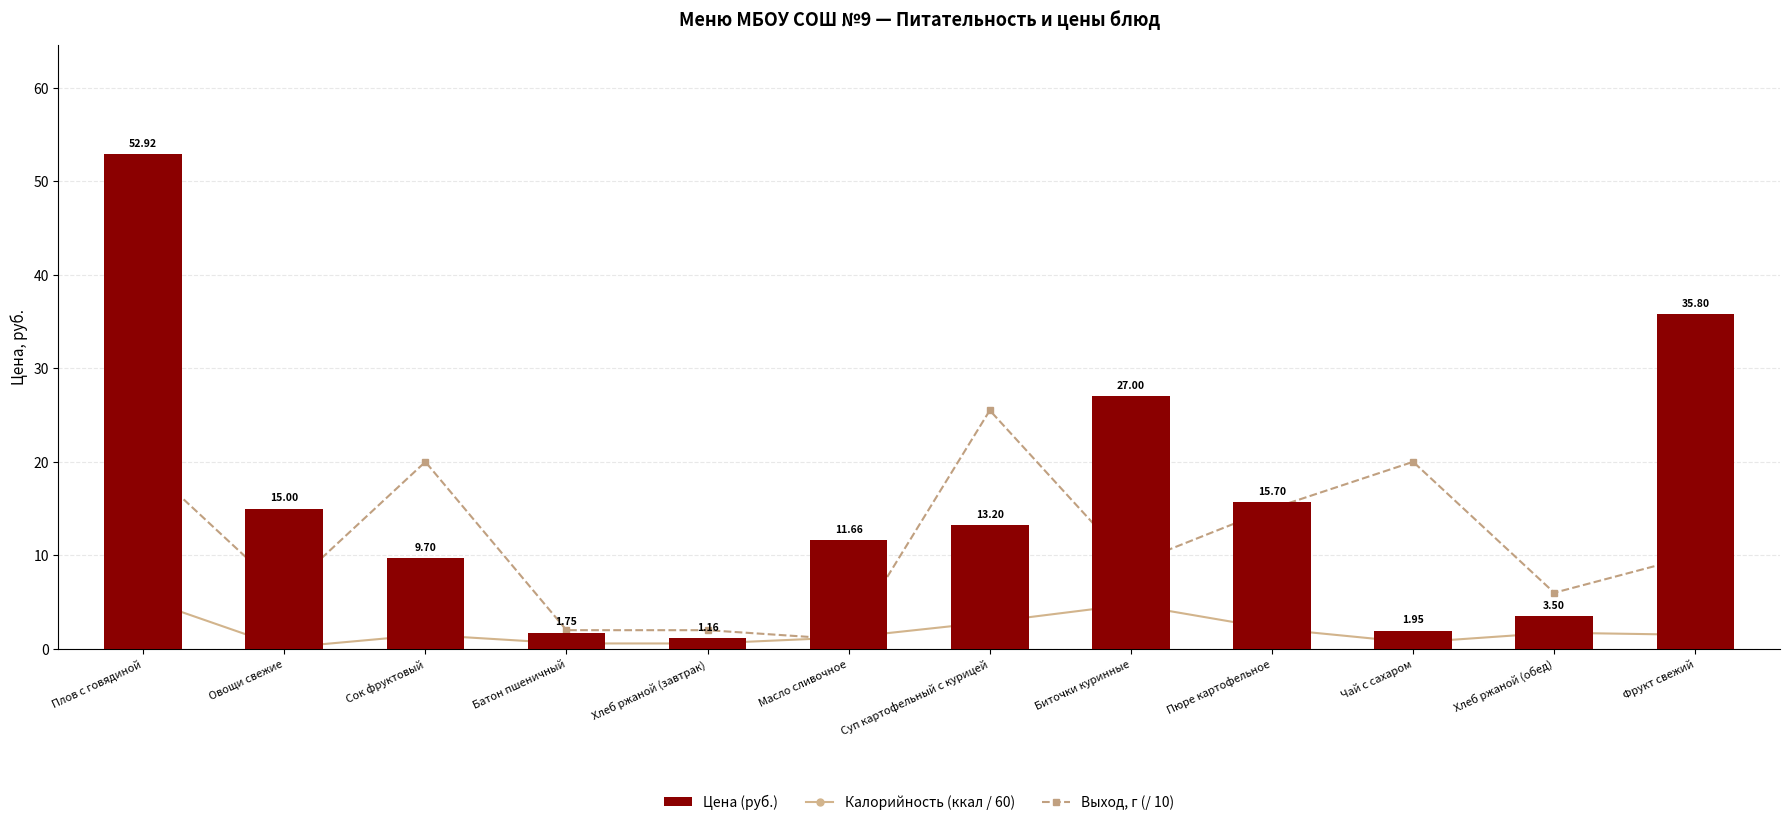

Rank the categories by Выход, г (/ 10) value from lowest to highest.

Масло сливочное, Батон пшеничный, Хлеб ржаной (завтрак), Овощи свежие, Хлеб ржаной (обед), Биточки куринные, Фрукт свежий, Пюре картофельное, Плов с говядиной, Сок фруктовый, Чай с сахаром, Суп картофельный с курицей